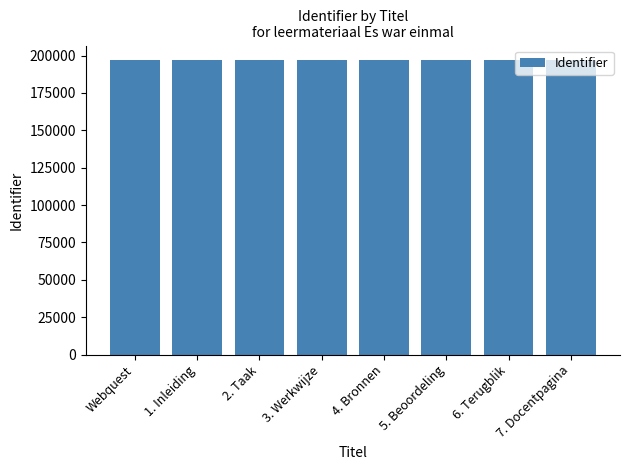

What is the greatest value displayed?

196837